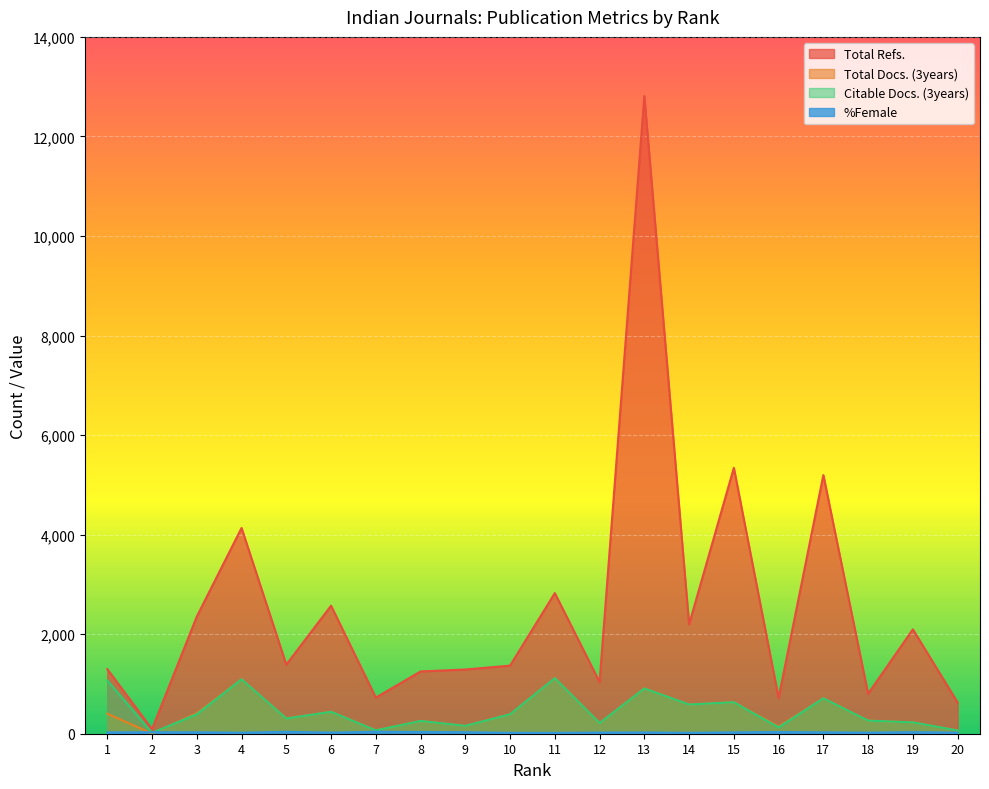

At which label does %Female reach its peak?

7